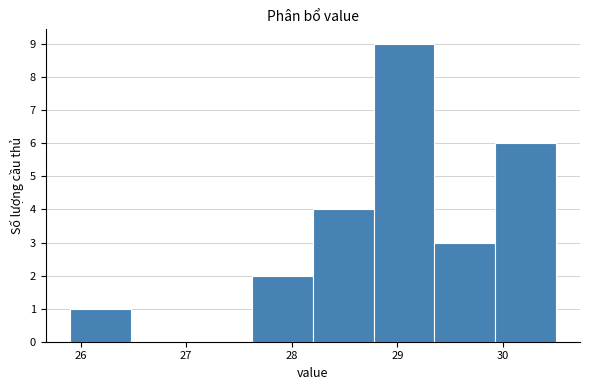

Reading left to right, transcribe this chart: for each bar, give the range it covers on the x-axis and its height. Neither the bar edges nor the heights are printed on the chart, so give them approximately, as read against the axes.

25.9 to 26.5: 1
26.5 to 27.1: 0
27.1 to 27.6: 0
27.6 to 28.2: 2
28.2 to 28.8: 4
28.8 to 29.4: 9
29.4 to 29.9: 3
29.9 to 30.5: 6